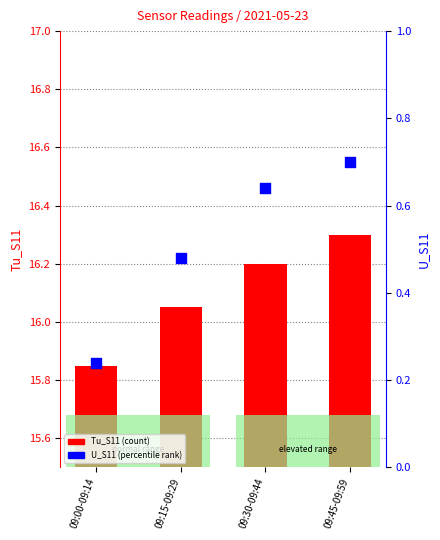

Which series contains the highest Y value?

Tu_S11 (count)